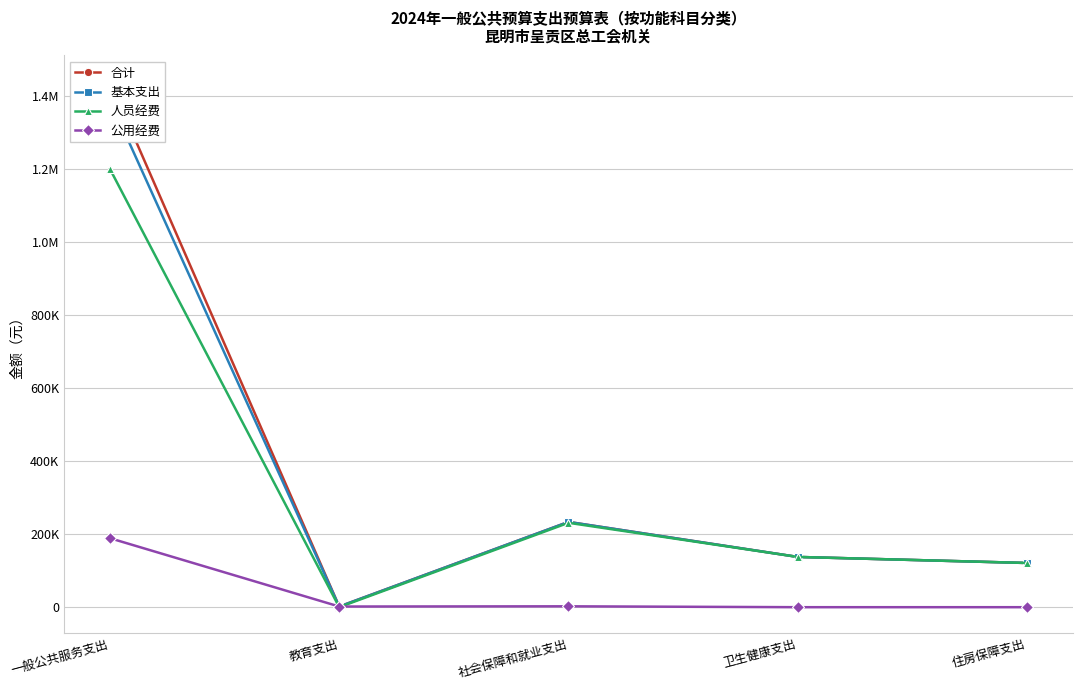

What is the sum of all 基本支出 values?

1881848.0